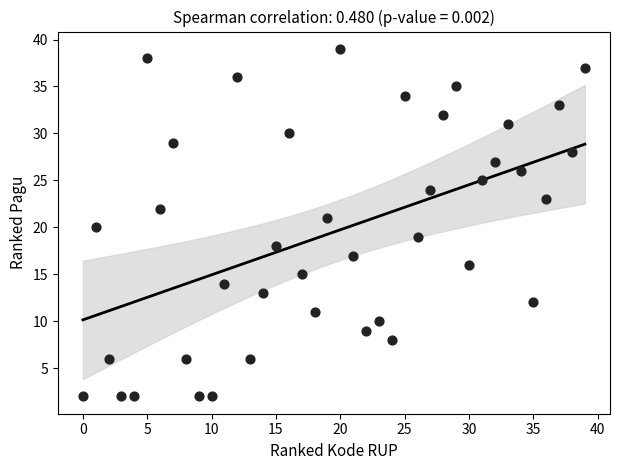

What is the range of Y values (max minus min)?

37